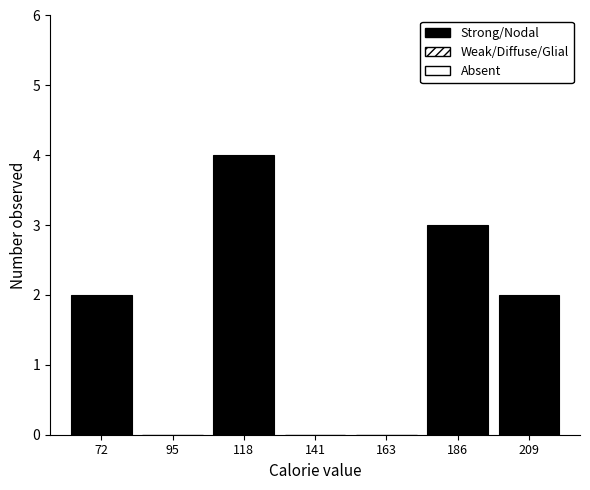

Which range on the x-axis has the tallest bar?

105 to 130